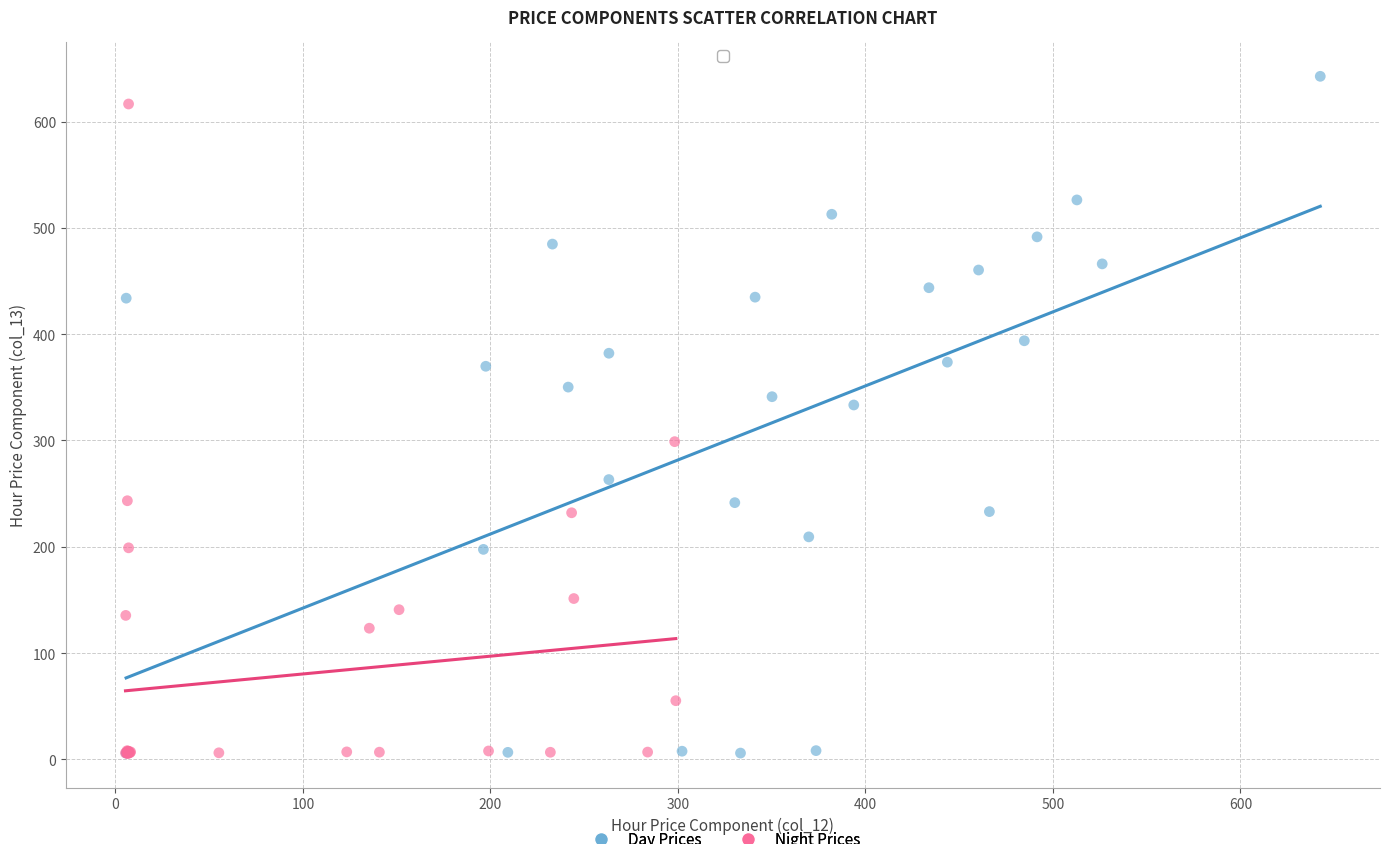

Which series has the widest spread of Y values?

Day Prices